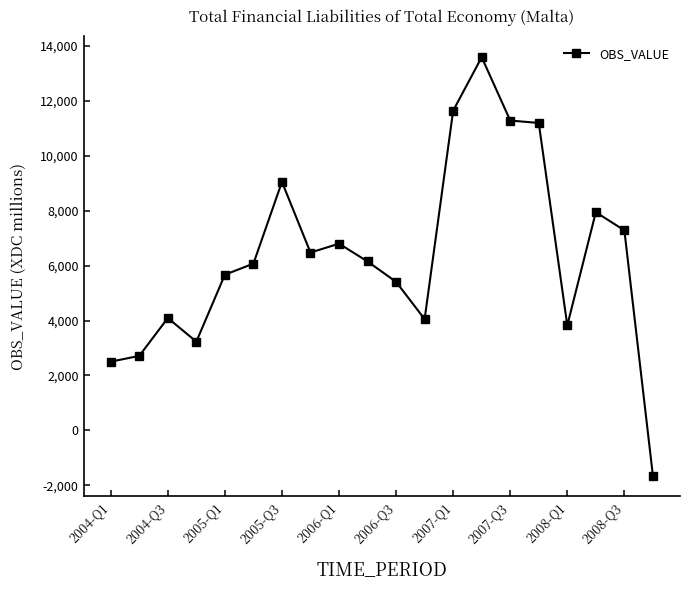

True or false: there are more than 2 points higher than both neighbors.

True